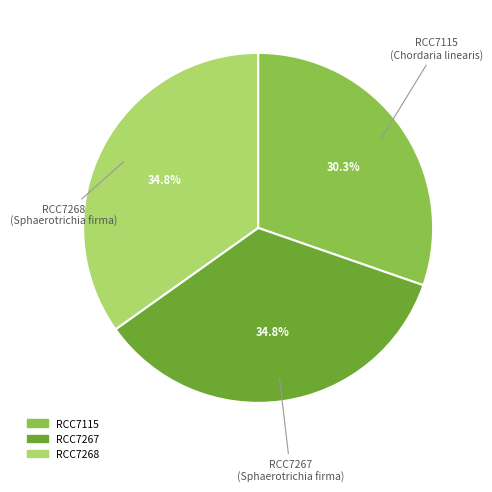

Combined, what portion of the pie is RCC7115 and RCC7268?

65.2%